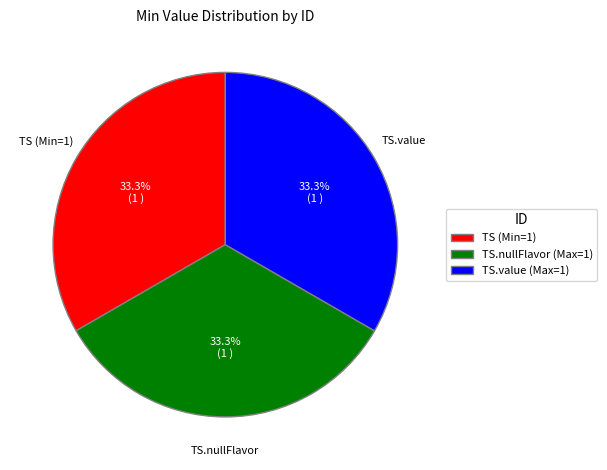

Is TS (Min=1) the majority of the pie?

No